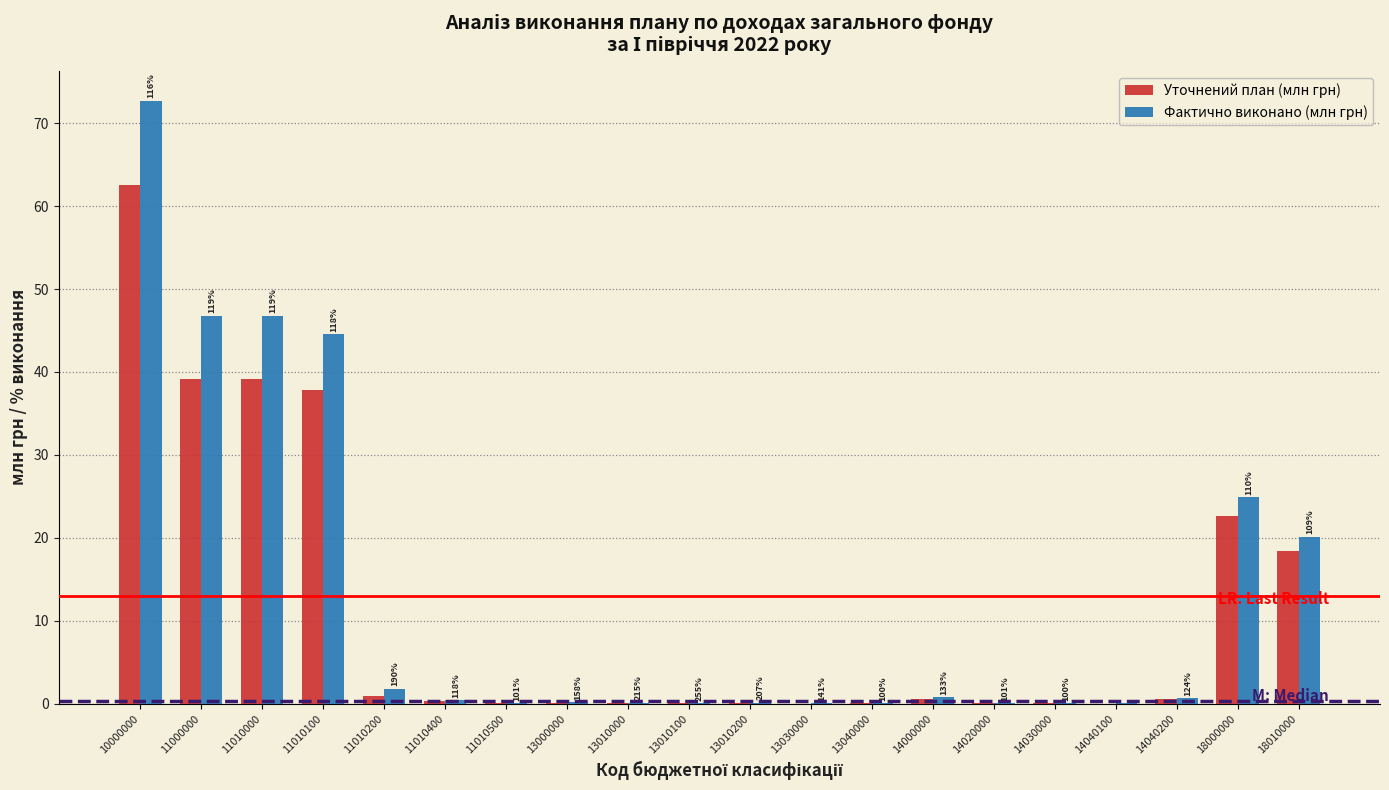

Between 11010100 and 11010400, which series saw the biggest shift?

Фактично виконано (млн грн)